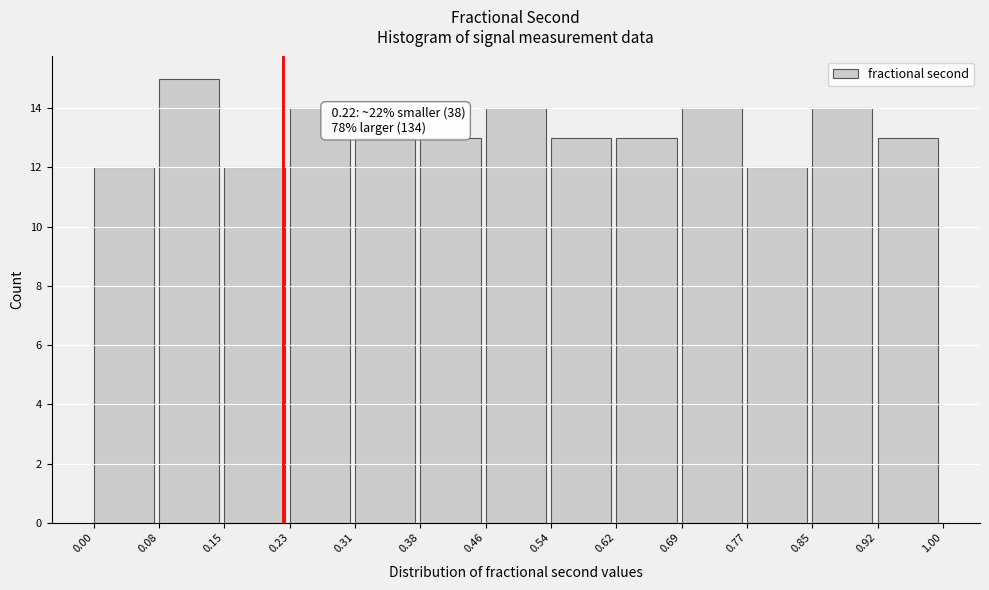

Which range on the x-axis has the tallest bar?

0.08 to 0.15